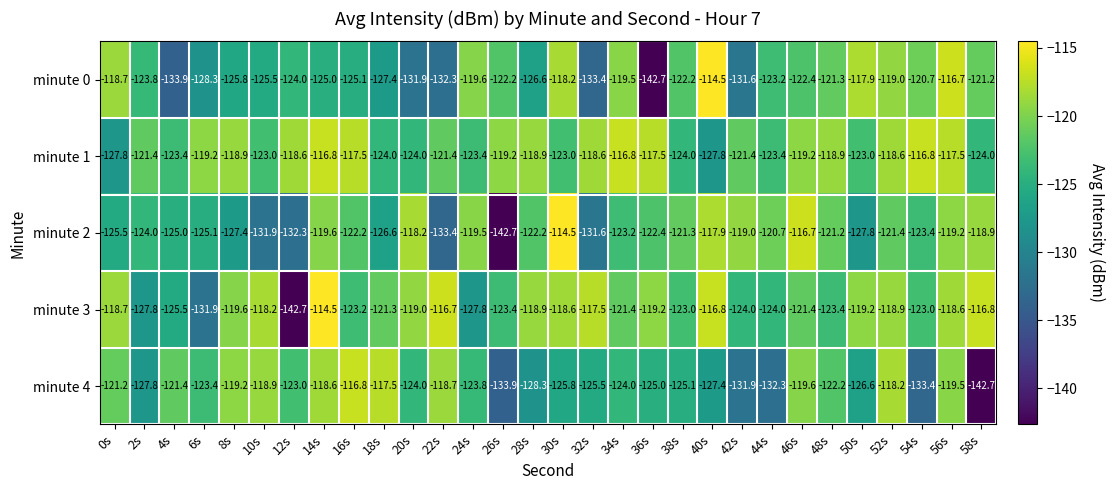

What is the difference between the maximum and minimum values in the minute 3 series?

28.2